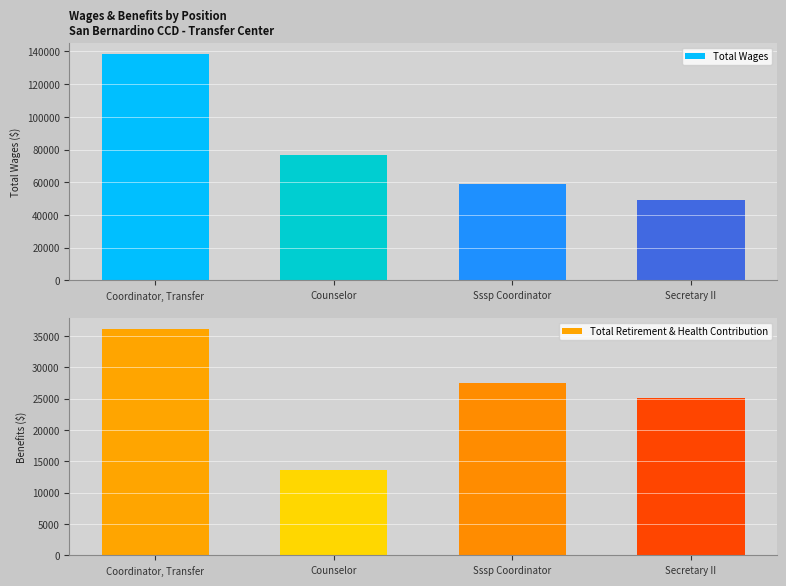

Between Counselor and Secretary II, which series saw the biggest shift?

Total Wages